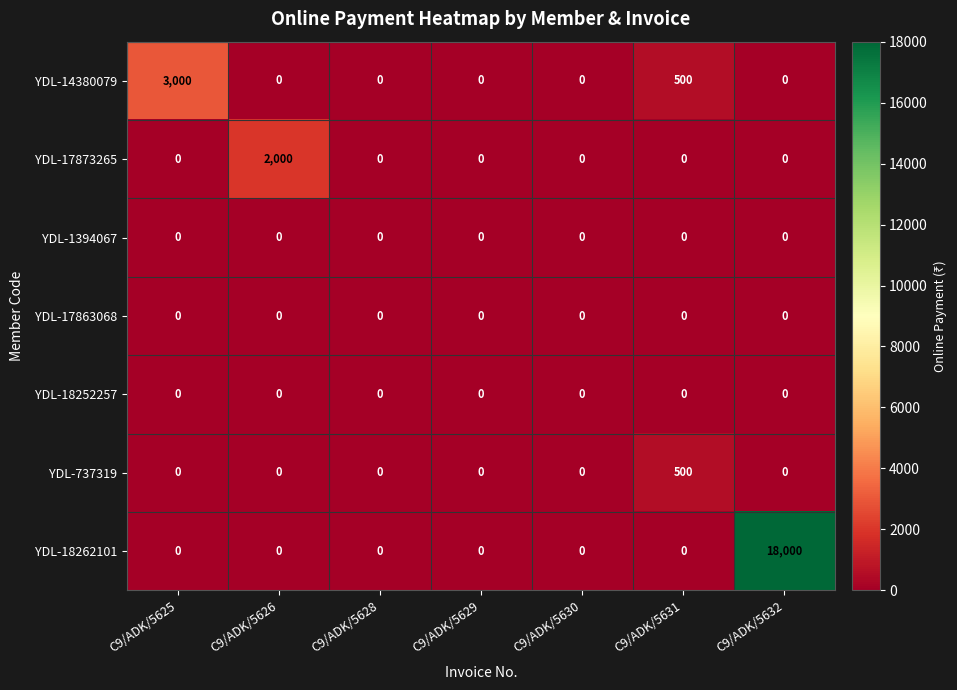

What is the difference between the highest and lowest values at C9/ADK/5626?

2000